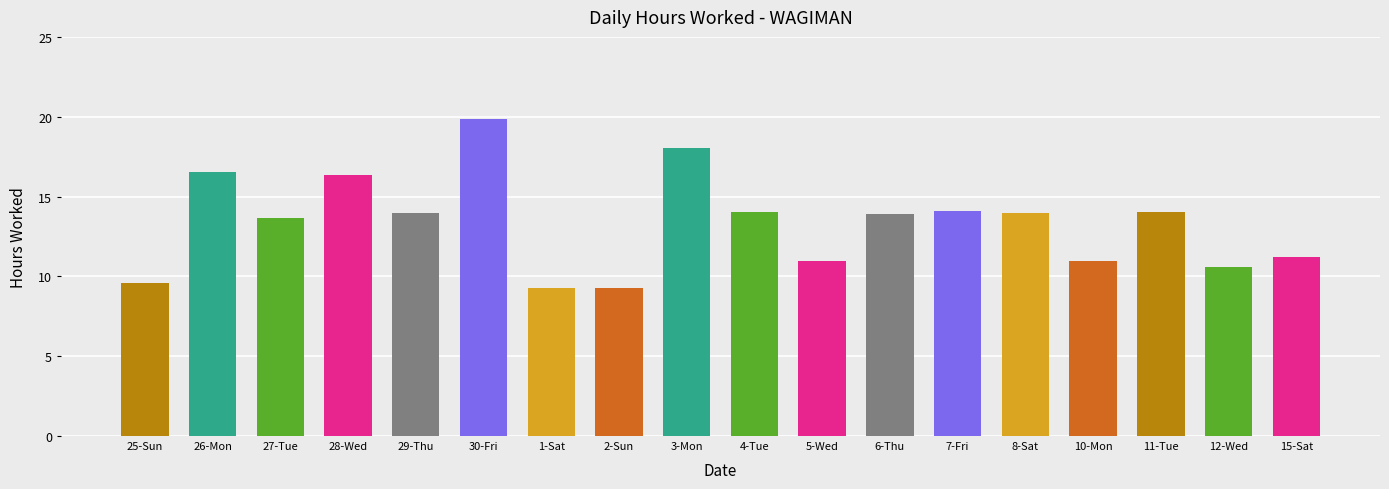

The chart shows a value of 16.6 at 26-Mon. True or false?

True